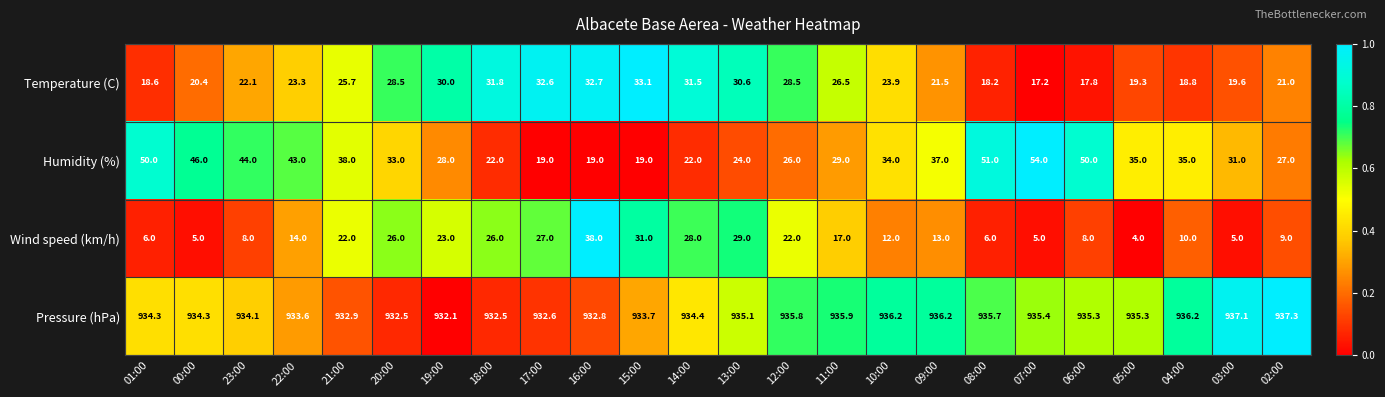

Between 22:00 and 06:00, which series saw the biggest shift?

Humidity (%)